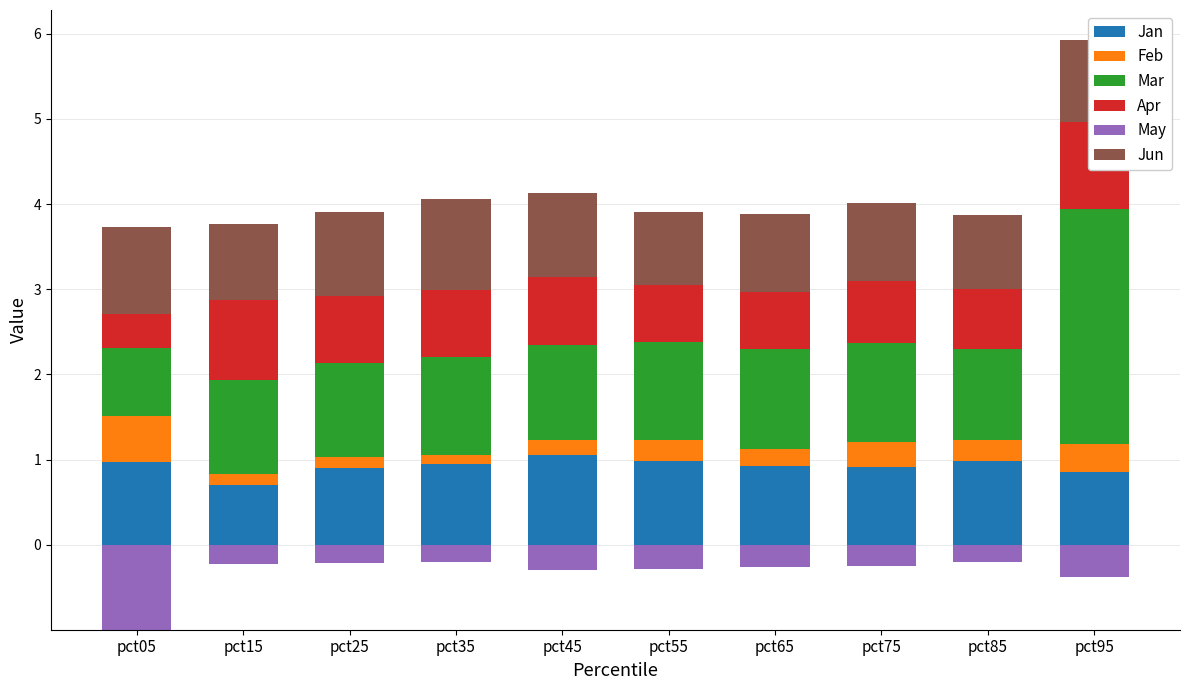

Which series has the largest total across all categories?

Mar